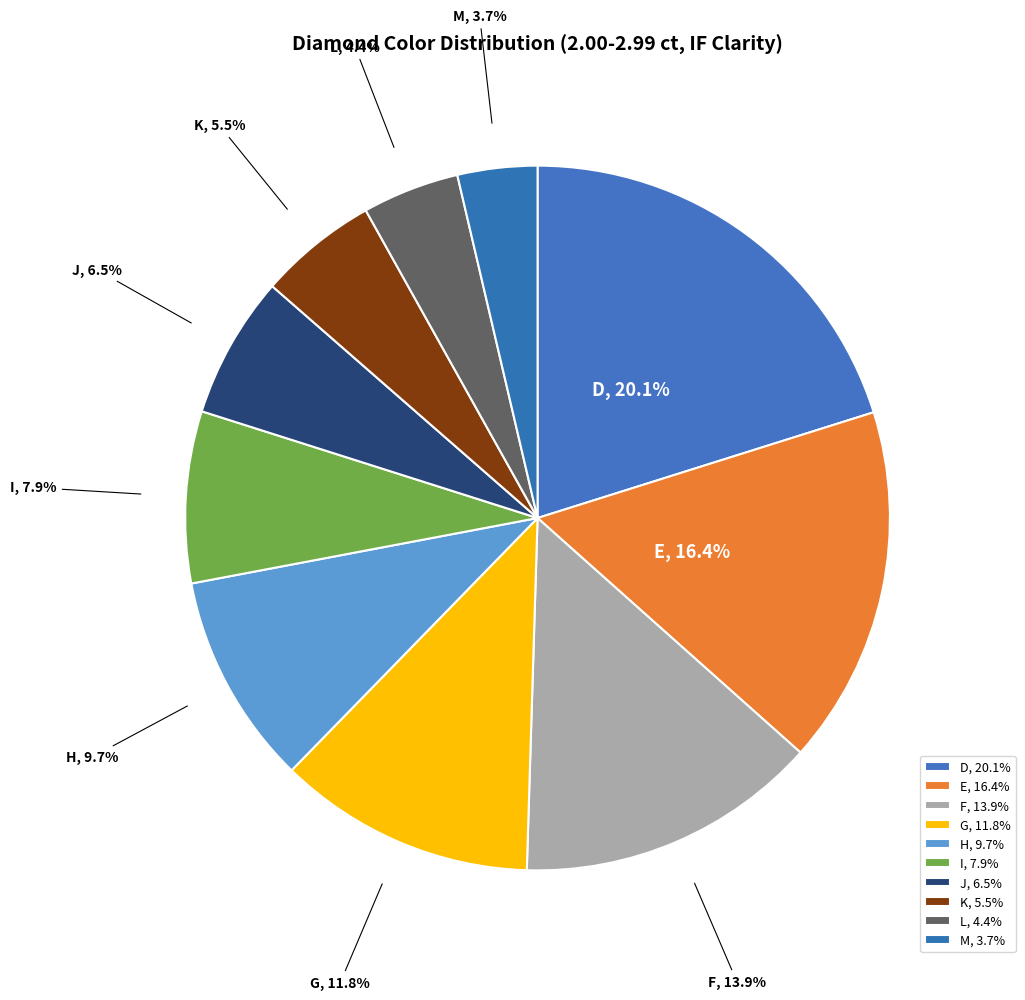

What is the ratio of the value at K to the value at I?

0.7